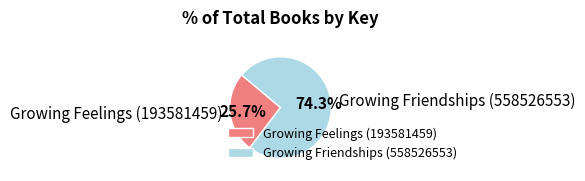

To the nearest percent, what percentage of the pie is Growing Friendships (558526553)?

74%